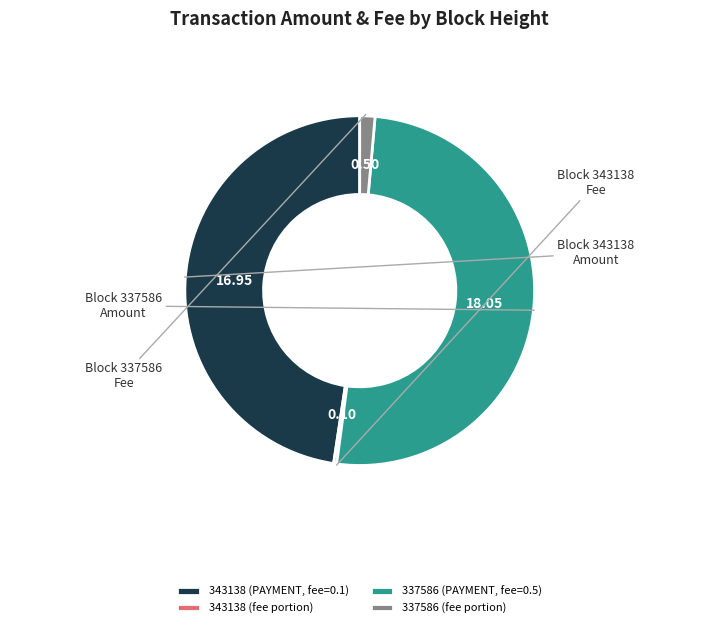

Between 343138 (PAYMENT, fee=0.1) and 337586 (PAYMENT, fee=0.5), which is larger?

337586 (PAYMENT, fee=0.5)